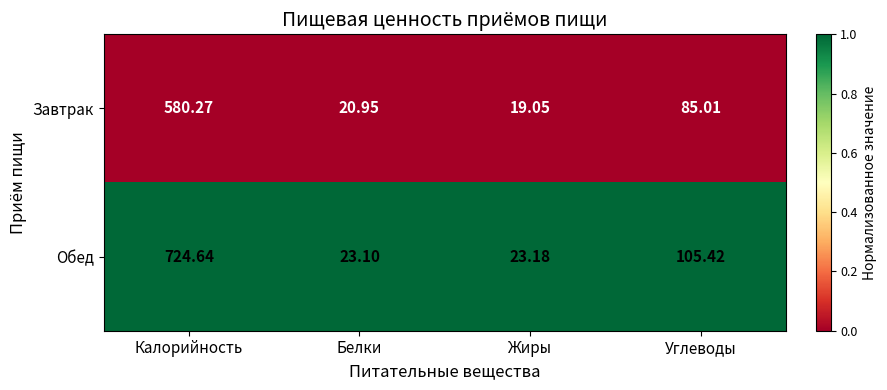

Which series has the largest total across all categories?

Обед